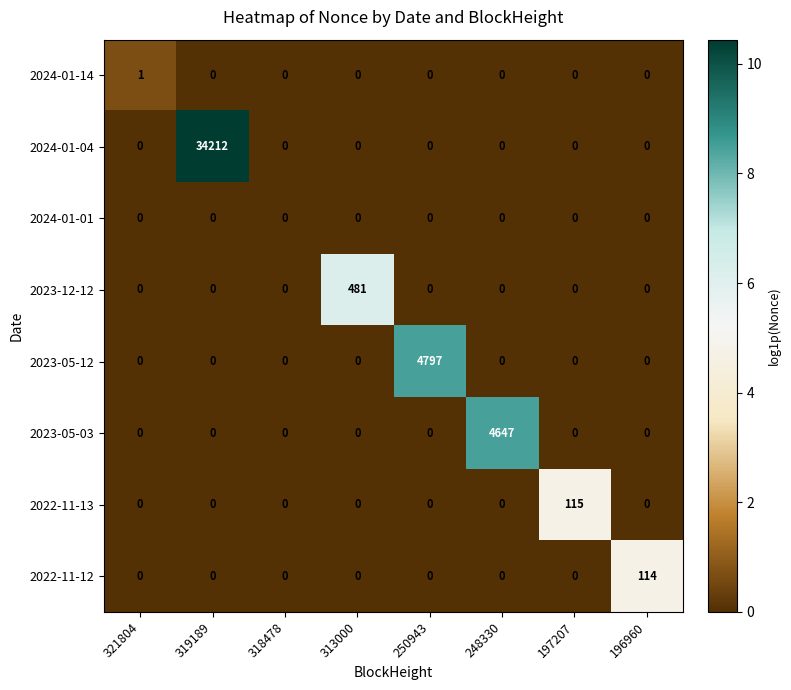

What is the highest value of the 2023-05-12 series?

4797